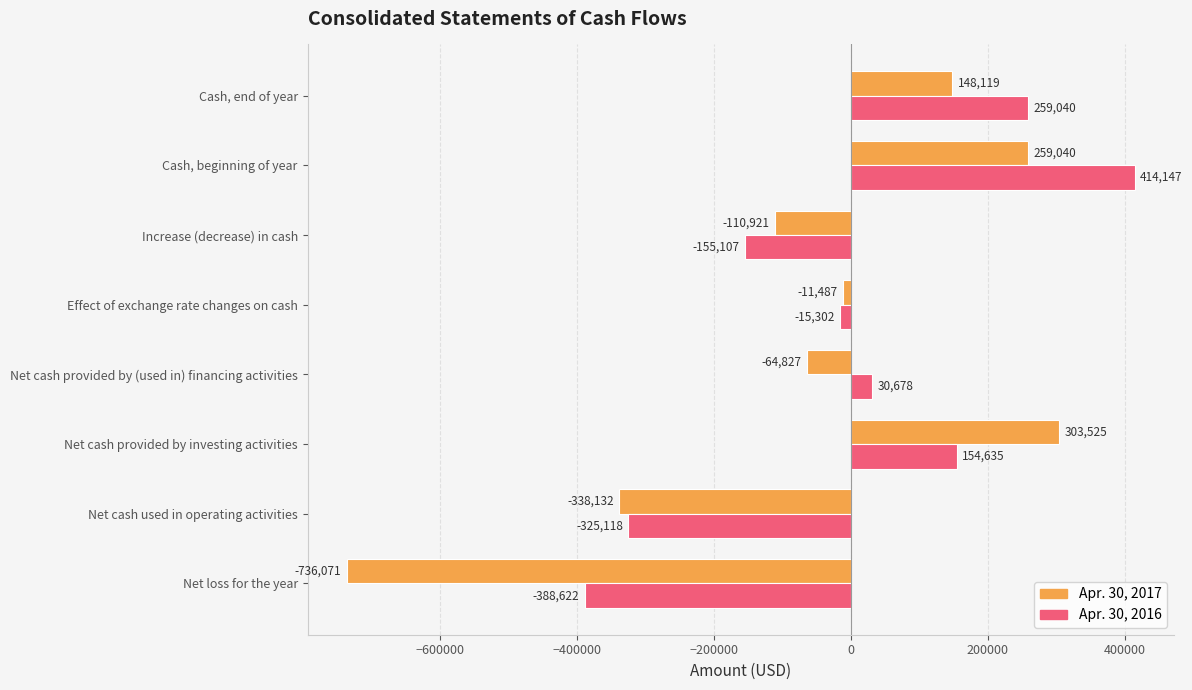

What is the maximum value shown in the chart?

414147